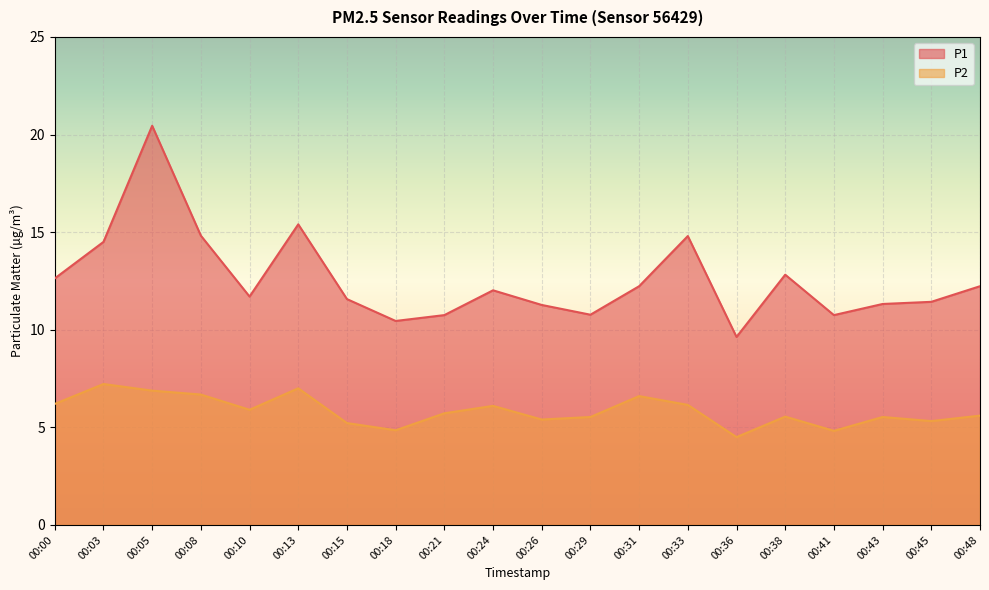

Reading right to left, list all the values displayed in this chart.

P1: 12.2	11.4	11.3	10.8	12.8	9.6	14.8	12.2	10.8	11.3	12.0	10.8	10.4	11.6	15.4	11.7	14.8	20.4	14.5	12.6
P2: 5.6	5.3	5.5	4.8	5.5	4.5	6.2	6.6	5.5	5.4	6.1	5.7	4.8	5.2	7.0	5.9	6.7	6.9	7.2	6.2